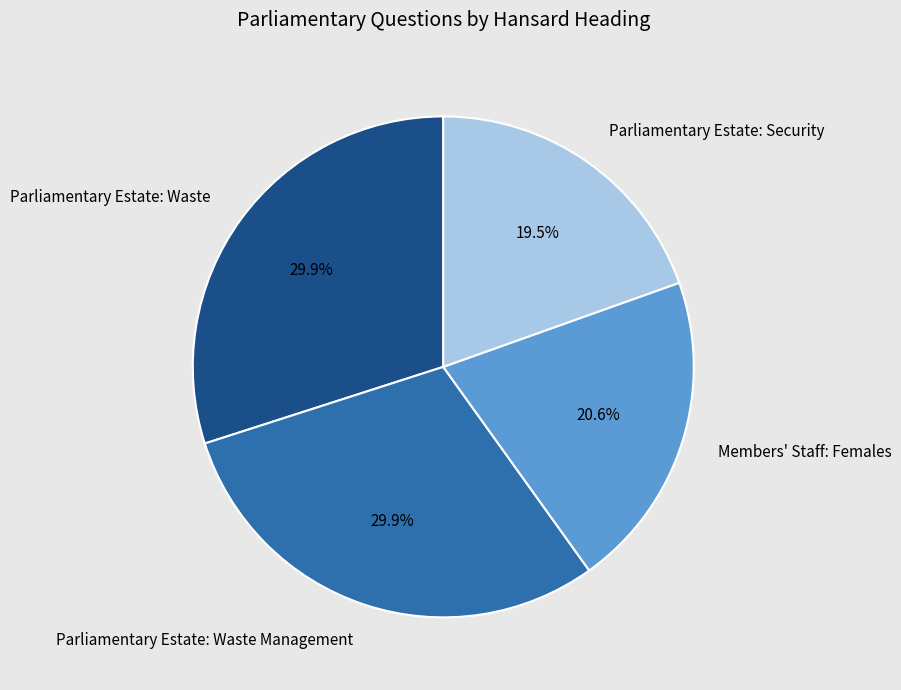

What is the ratio of the value at Parliamentary Estate: Security to the value at Parliamentary Estate: Waste?

0.7